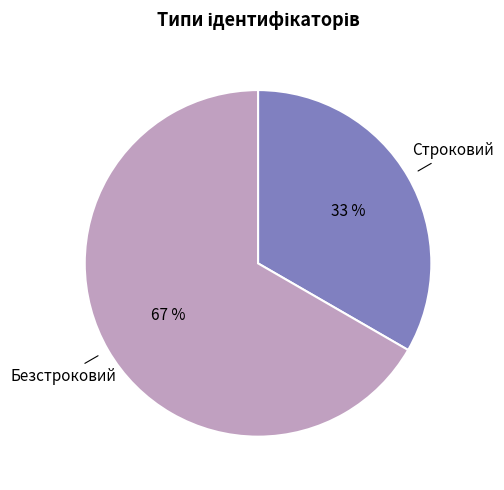

What is the largest slice in the pie chart?

Безстроковий